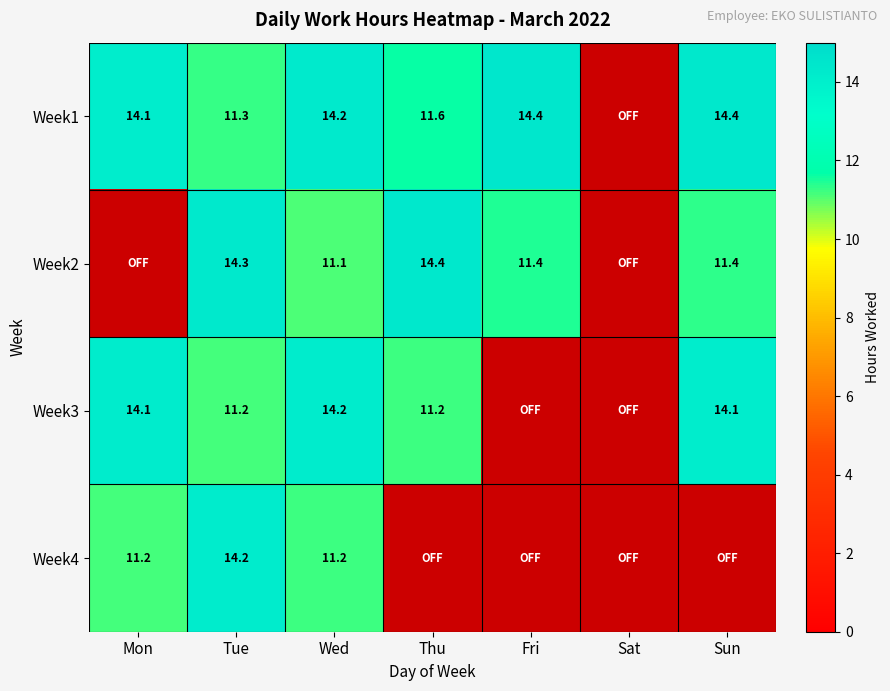

The value of Week3 at Thu is 11.2. True or false?

True